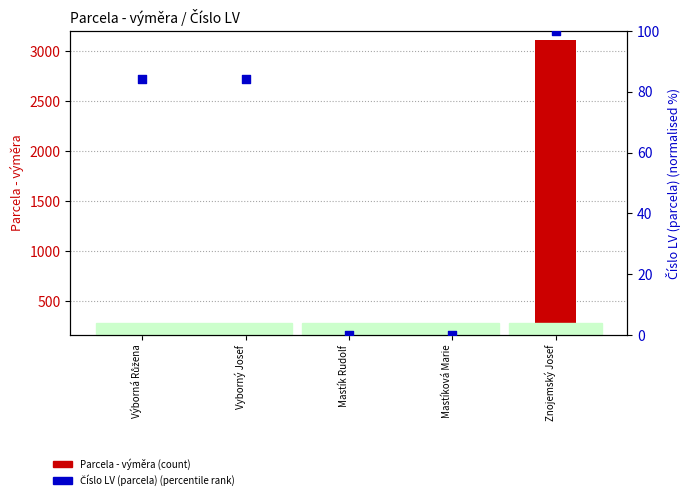

At how many categories does at least one series exceed 1702?

1